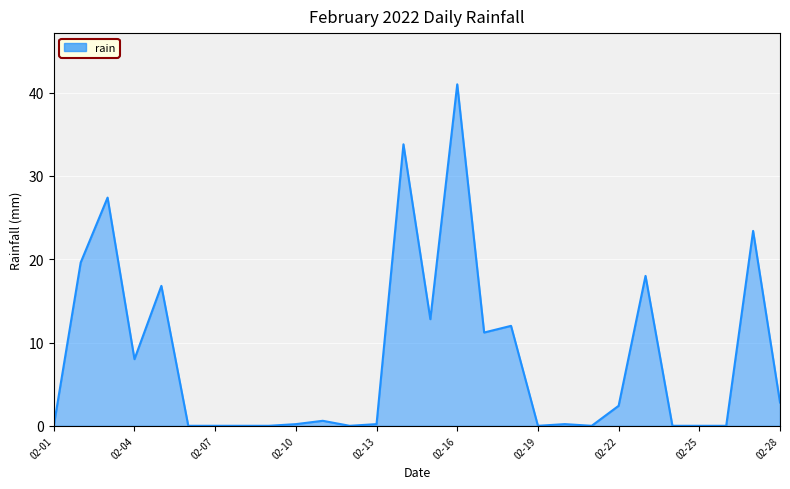

What is the difference between the maximum and minimum values?

41.0